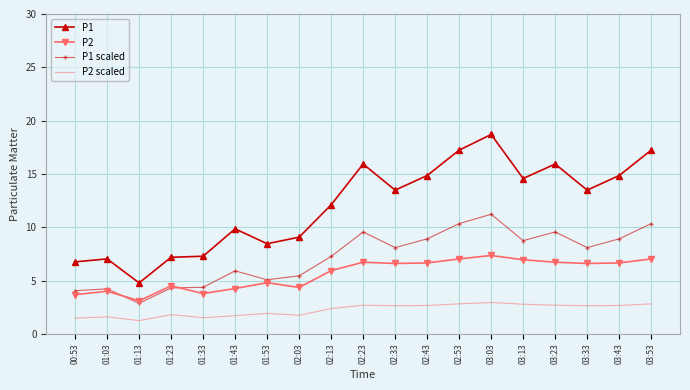

In P1 scaled, how many points are higher than both neighbors (excluding endpoints)?

5